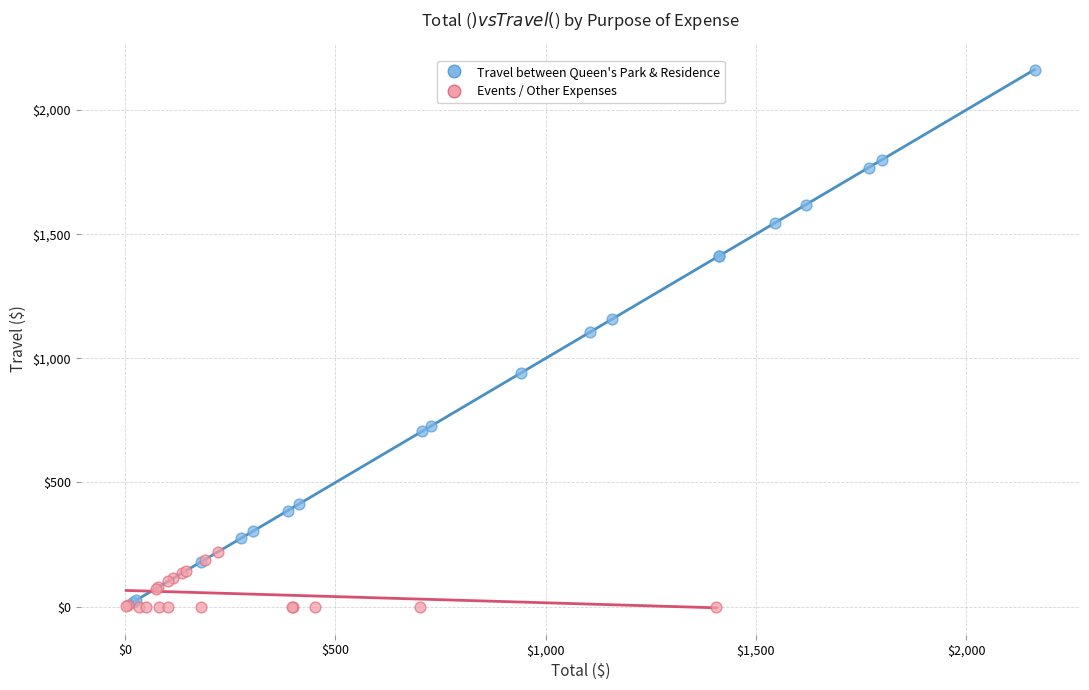

Which series reaches the maximum Y coordinate?

Travel between Queen's Park & Residence